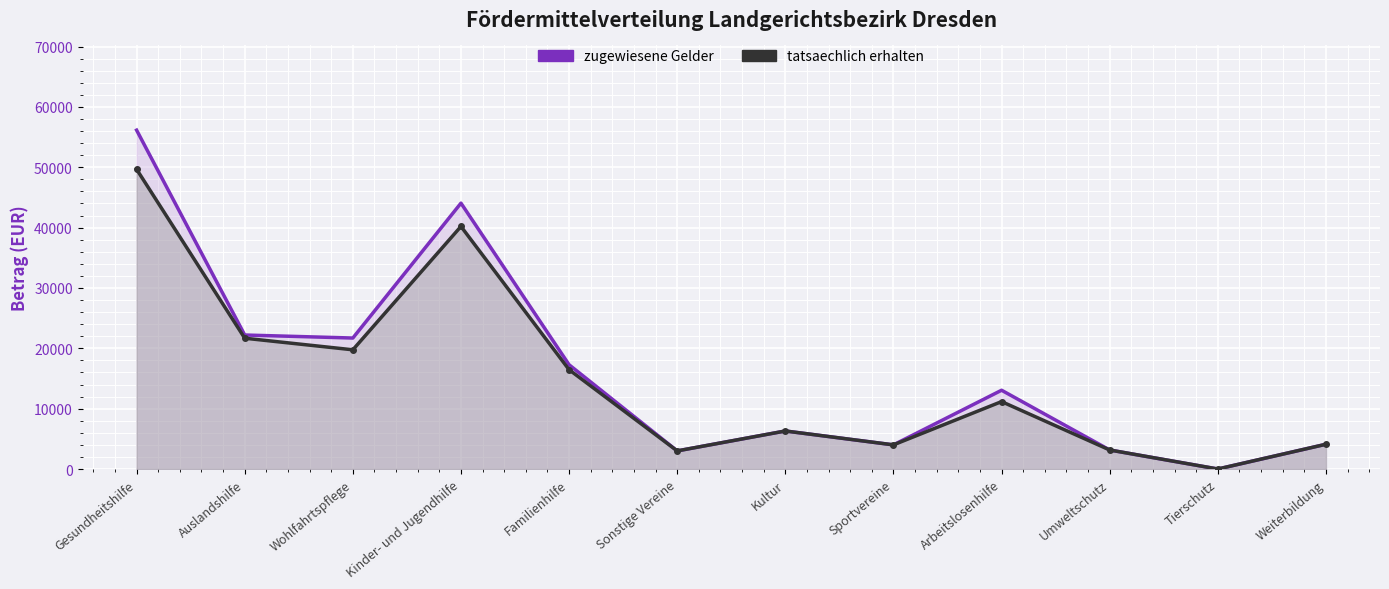

True or false: tatsaechlich erhalten and zugewiesene Gelder intersect in this chart.

False